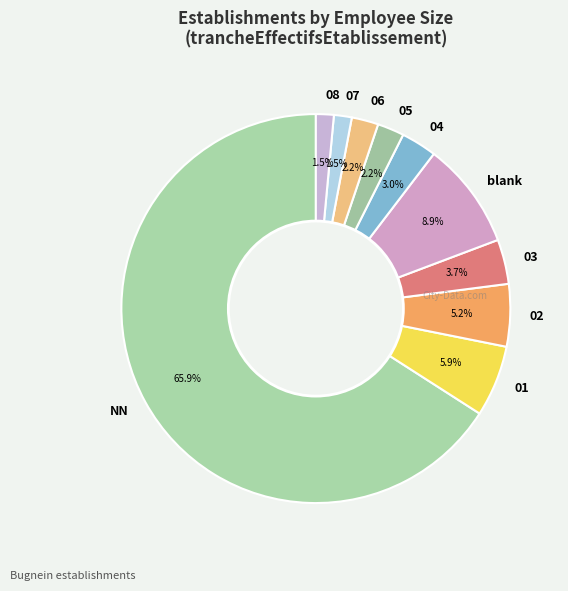

To the nearest percent, what portion does 03 represent?

4%